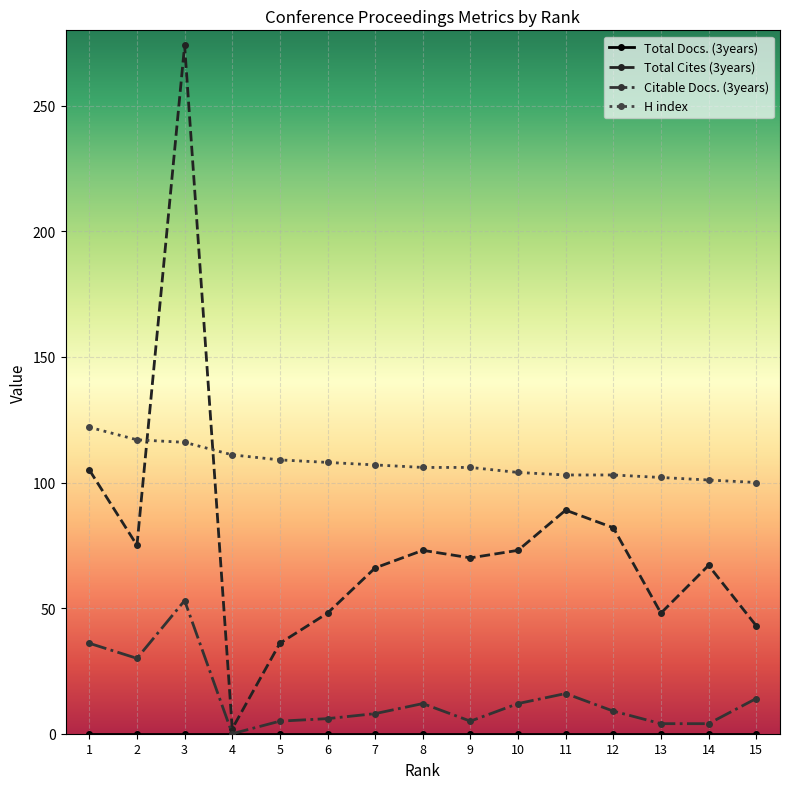

What is the lowest value of the H index series?

100